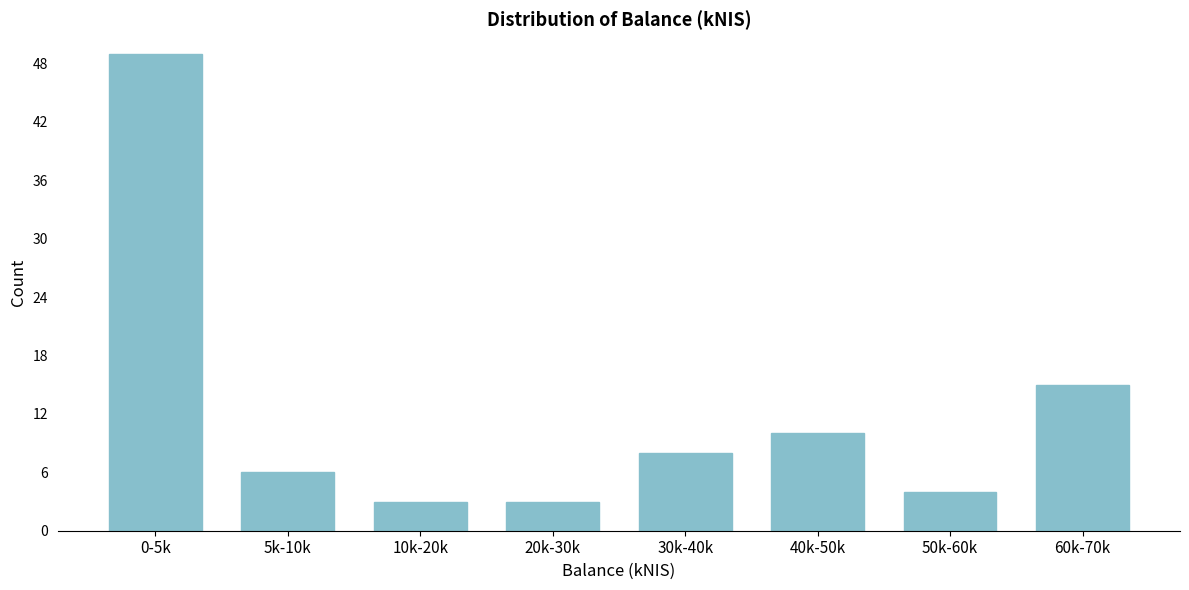

Reading right to left, transcribe all the data shown in this chart.

60k-70k=15	50k-60k=4	40k-50k=10	30k-40k=8	20k-30k=3	10k-20k=3	5k-10k=6	0-5k=49